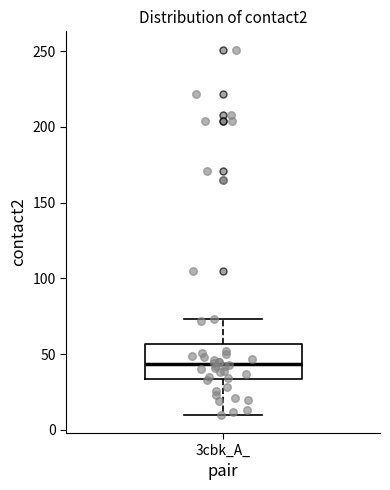

Transcribe this box plot: give where the median line is, the range the box spans, and where the two whiskers end, as read against the y-axis. The values are not printed on the chart, so give them approximately, as read against the axis.

median 45, box 35 to 55, whiskers 10 to 75